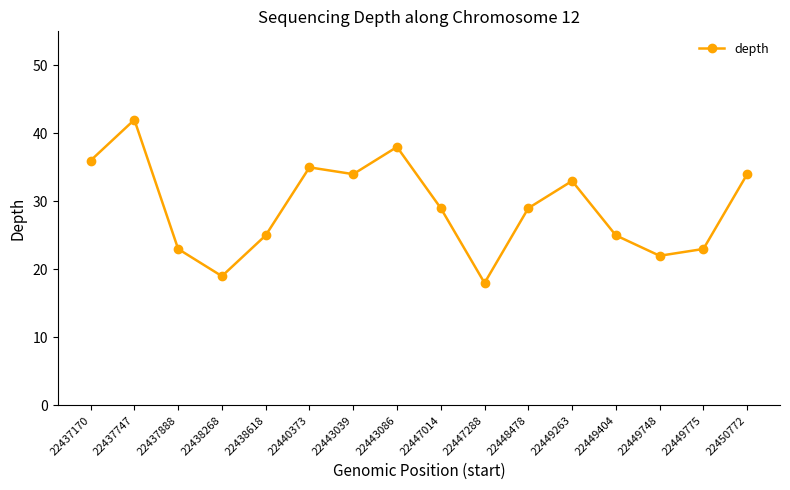

At which category does the chart reach its minimum across all series?

22447288